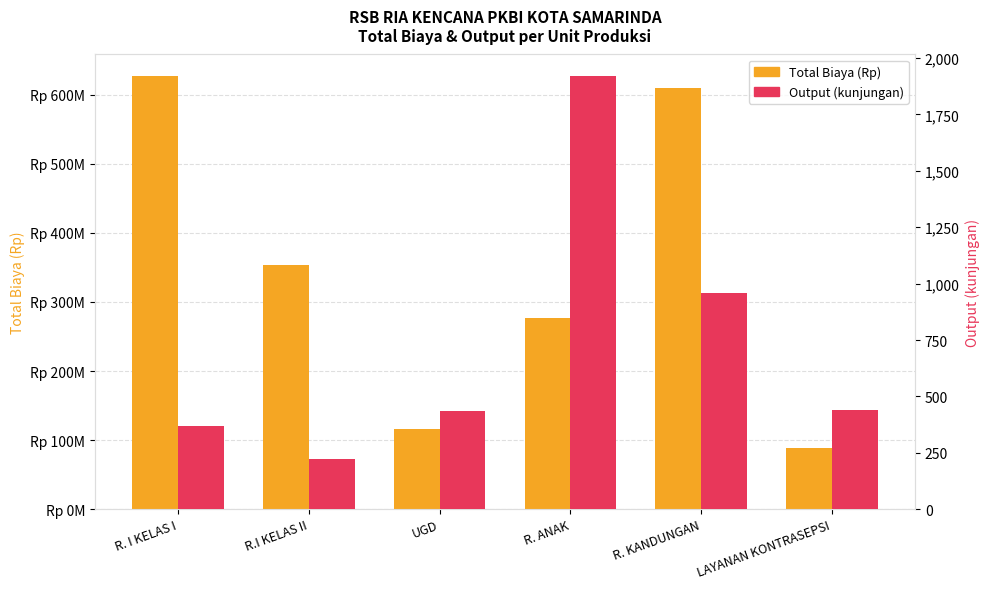

Reading right to left, list all the values displayed in this chart.

Total Biaya (Rp): LAYANAN KONTRASEPSI=88828582.4	R. KANDUNGAN=609259865.7	R. ANAK=277314241.7	UGD=116764909.9	R.I KELAS II=353843001.1	R. I KELAS I=627010740.6
Output (kunjungan): LAYANAN KONTRASEPSI=440.0	R. KANDUNGAN=960.0	R. ANAK=1920.0	UGD=436.0	R.I KELAS II=223.0	R. I KELAS I=370.0